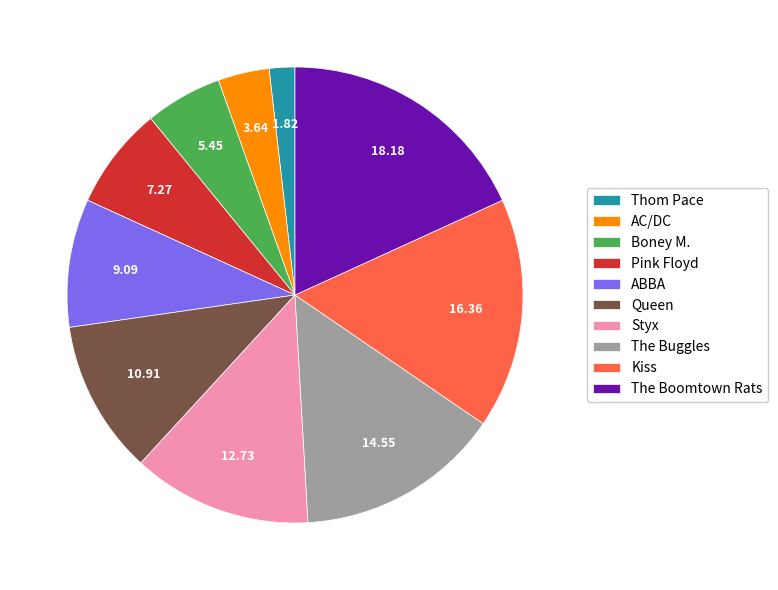

Does Pink Floyd account for over 50% of the chart?

No